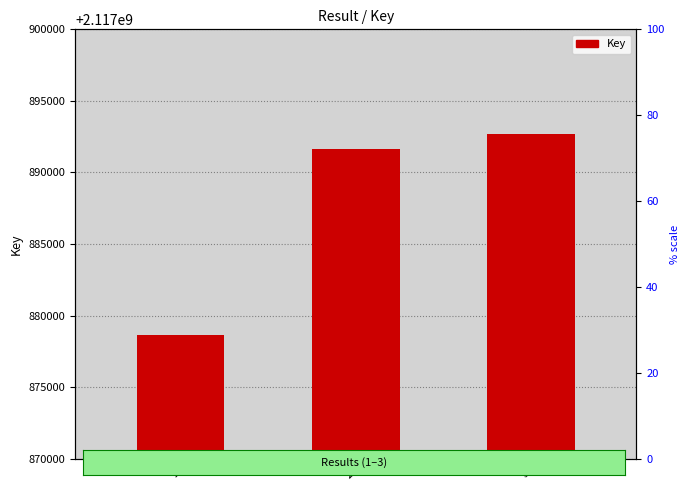

What is the maximum value shown in the chart?

2117892719